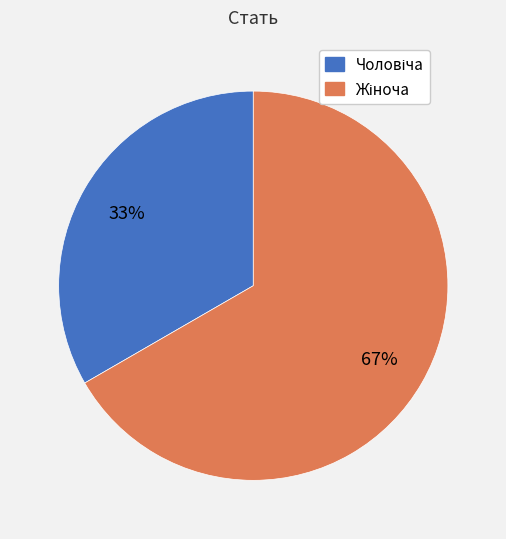

How many segments does this pie chart have?

2